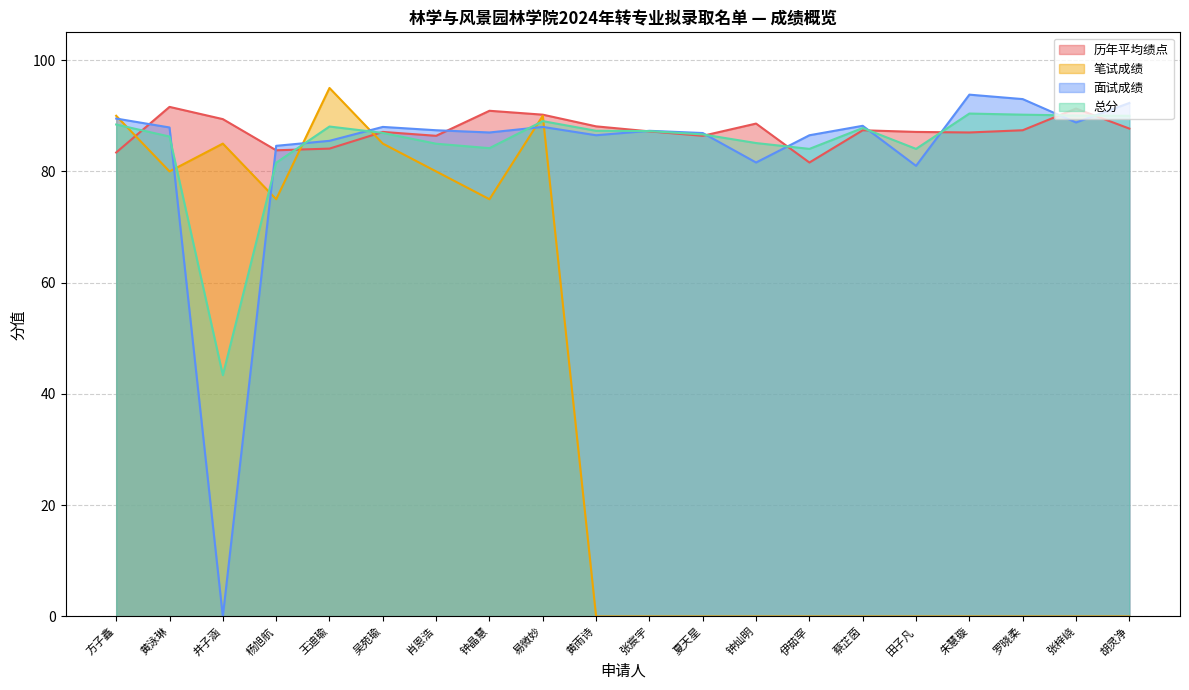

Is it true that 笔试成绩 equals 32.3 at 方子鑫?

False